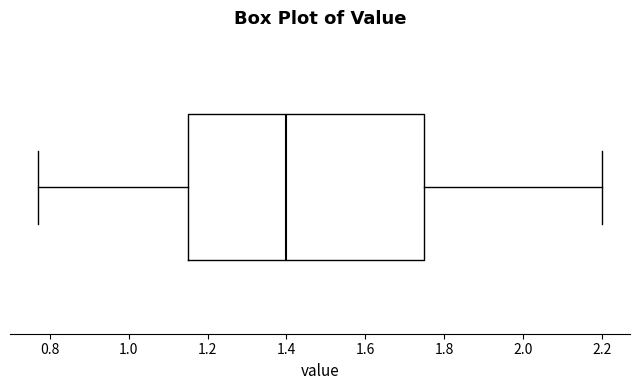

Where is the right edge of the box on the x-axis? The values are not printed on the chart, so give them approximately, as read against the axis.

1.76